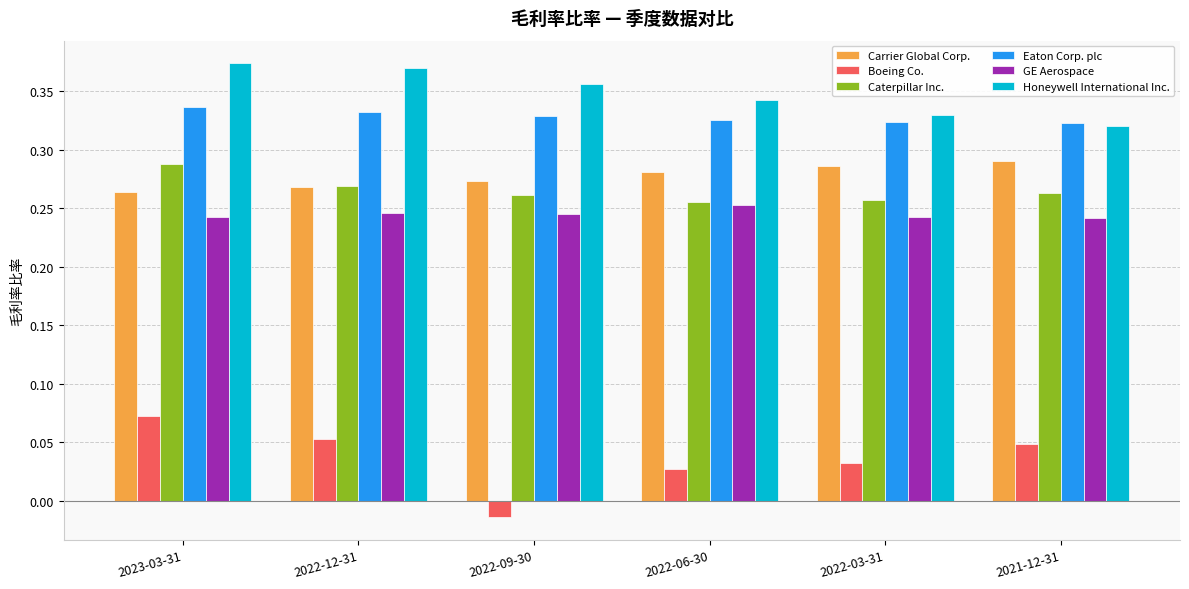

The GE Aerospace series shows 0.1 at 2022-03-31. True or false?

False